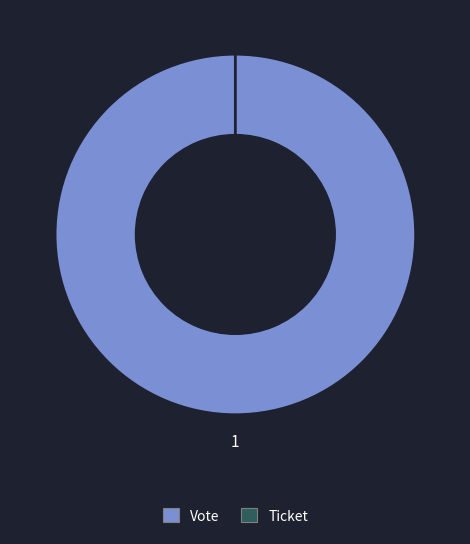

What is the smallest slice in the pie chart?

Ticket